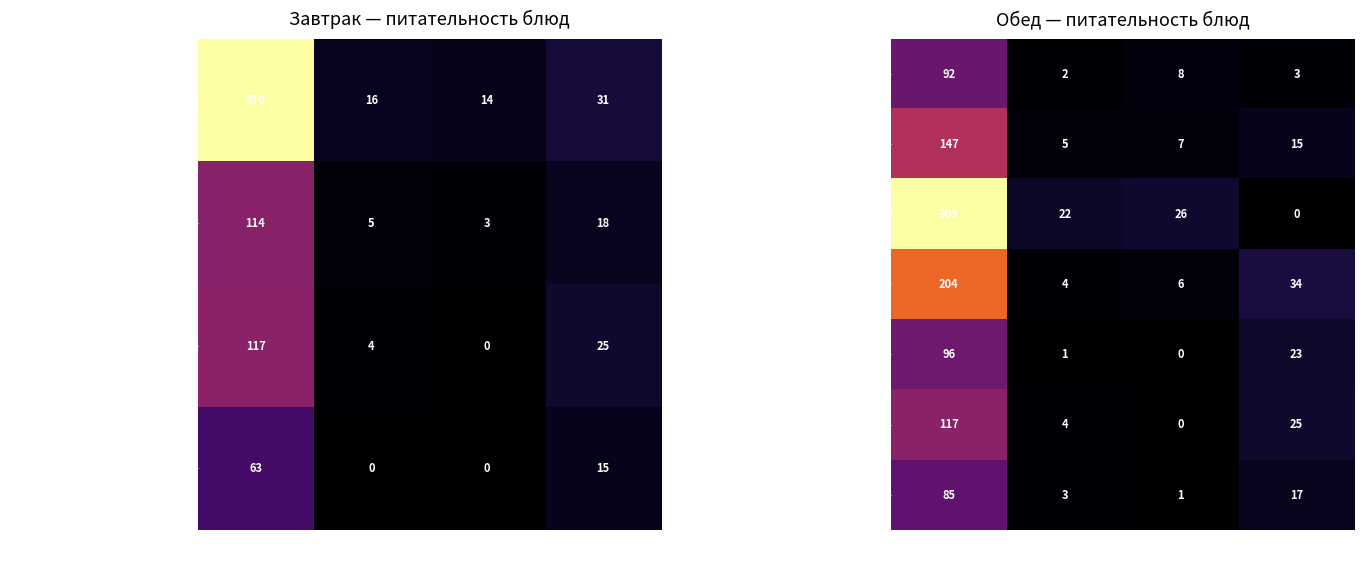

How many distinct data groups are displayed?

7